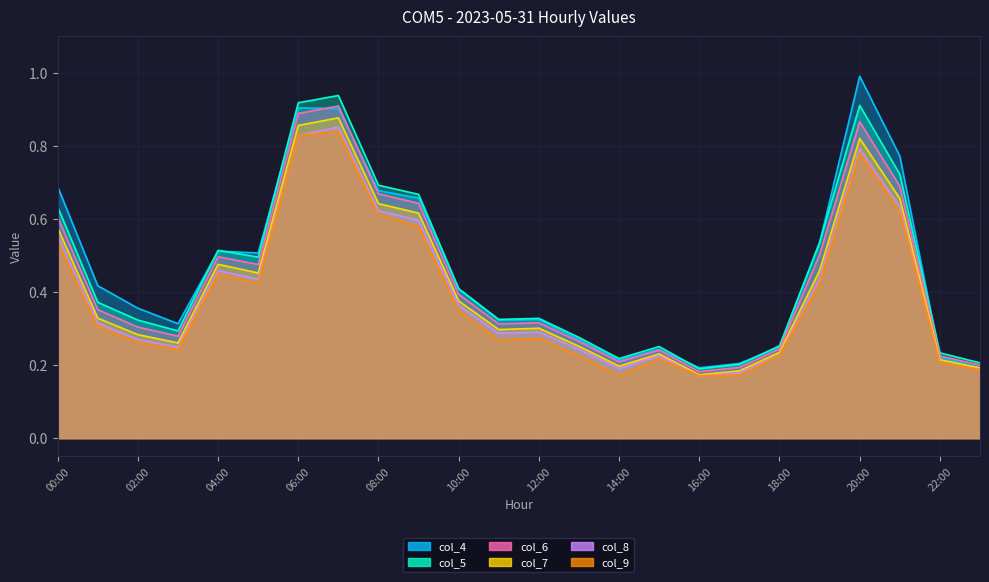

What is the sum of the col_9 values at 13:00 and 12:00?

0.5